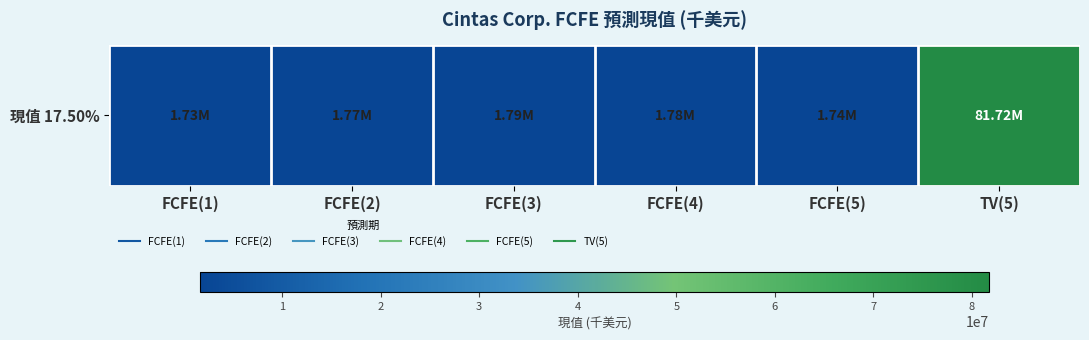

True or false: the data shows 1770108 at FCFE(2).

True